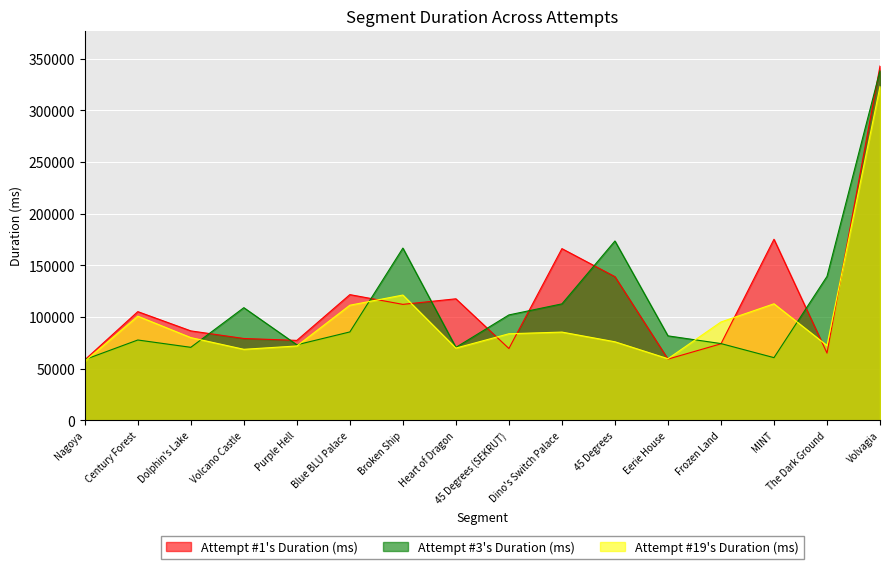

What is the maximum value shown in the chart?

342975